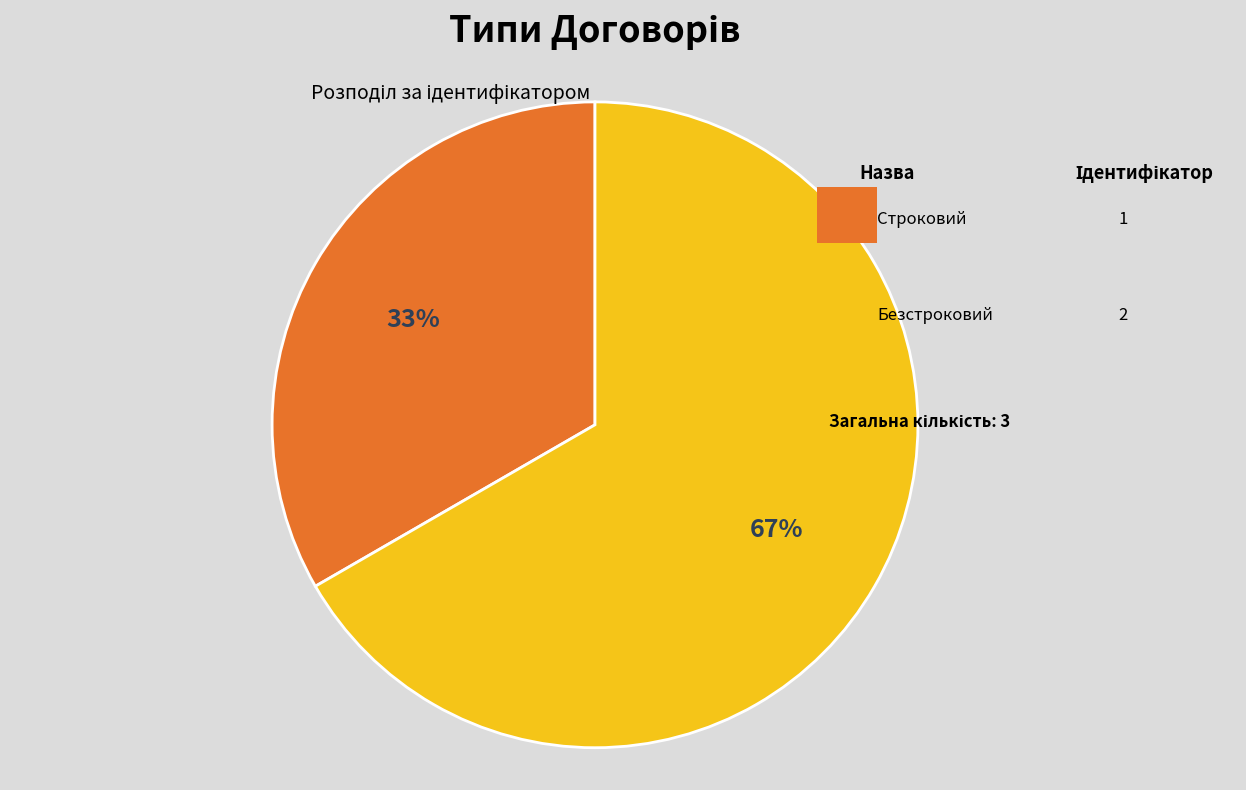

Is there a majority slice in this chart?

Yes